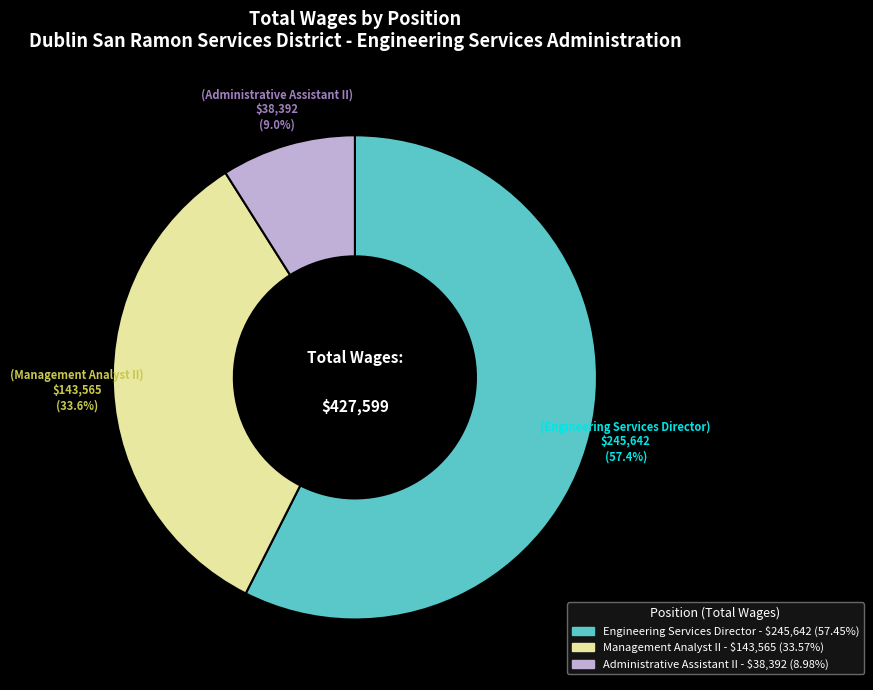

To the nearest percent, what is the difference between the Engineering Services Director and Administrative Assistant II slice percentages?

48%